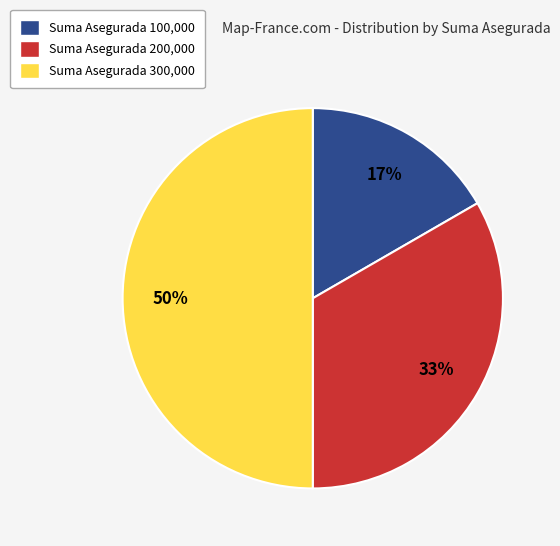

What is the ratio of the value at Suma Asegurada 200,000 to the value at Suma Asegurada 300,000?

0.7